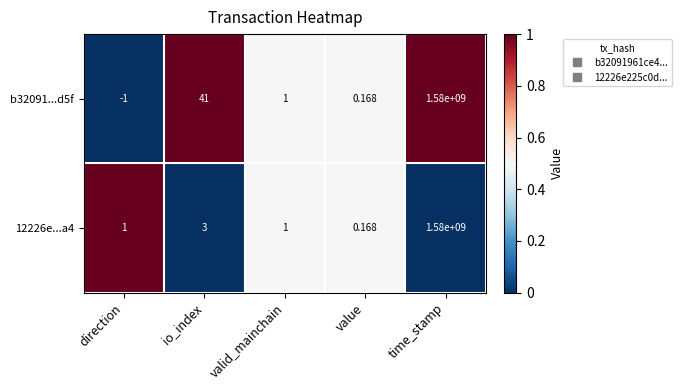

Rank the categories by b32091...d5f value from lowest to highest.

direction, value, valid_mainchain, io_index, time_stamp